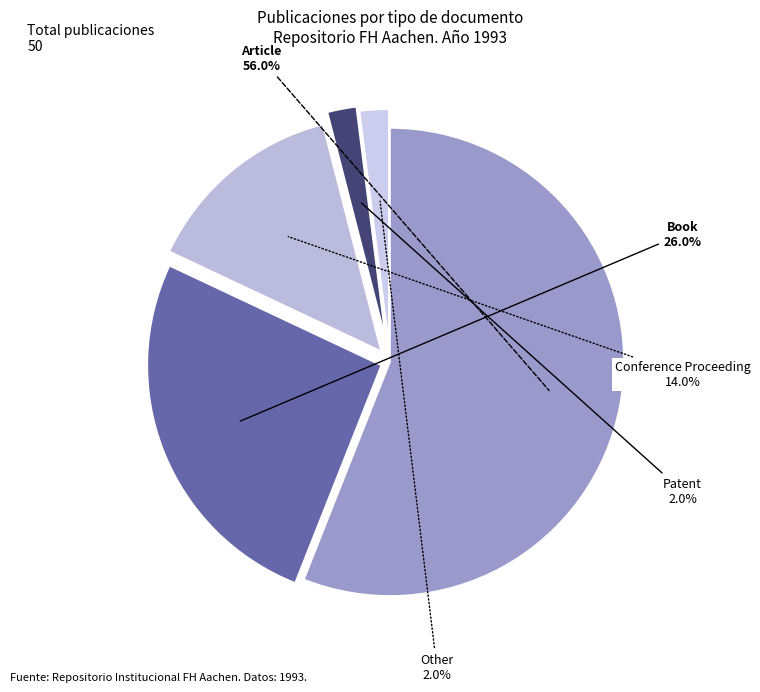

To the nearest percent, what is the difference between the largest and smallest slice percentages?

54%